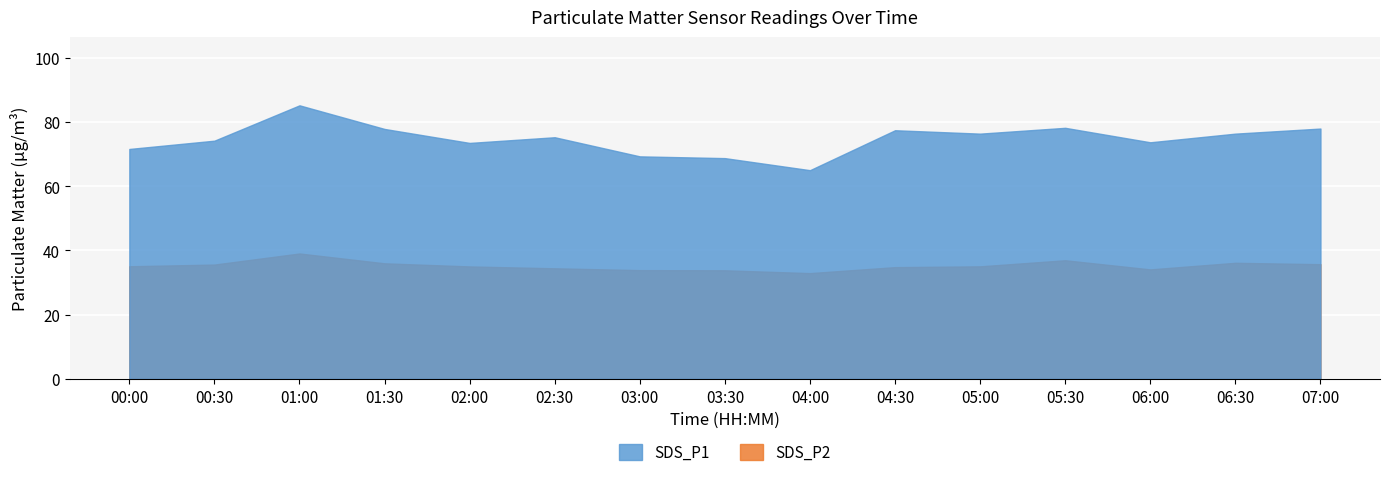

Reading left to right, transcribe all the data shown in this chart.

SDS_P1: 71.5	74.1	85.1	77.8	73.4	75.2	69.2	68.7	65.0	77.4	76.3	78.1	73.6	76.3	77.9
SDS_P2: 35.0	35.6	39.0	36.0	35.0	34.4	33.9	33.8	32.9	34.8	35.0	36.9	34.1	36.1	35.7